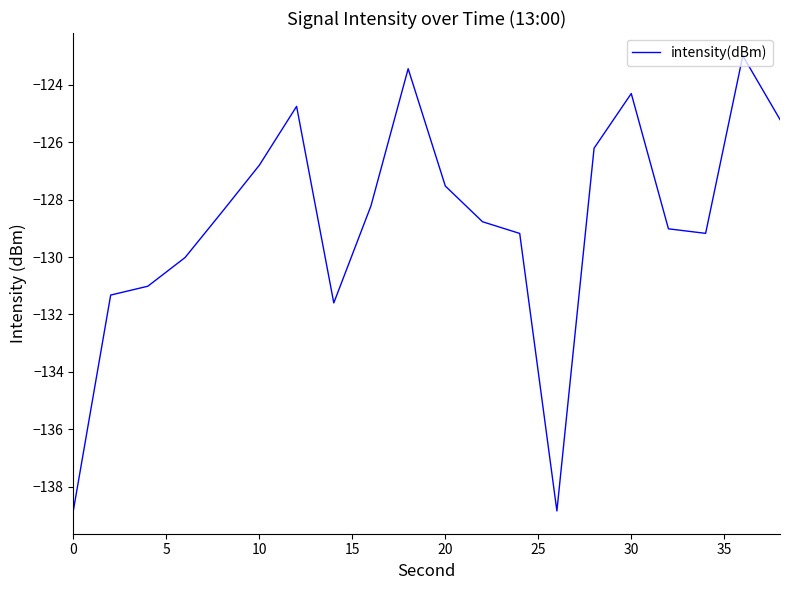

How many series are shown in this chart?

1